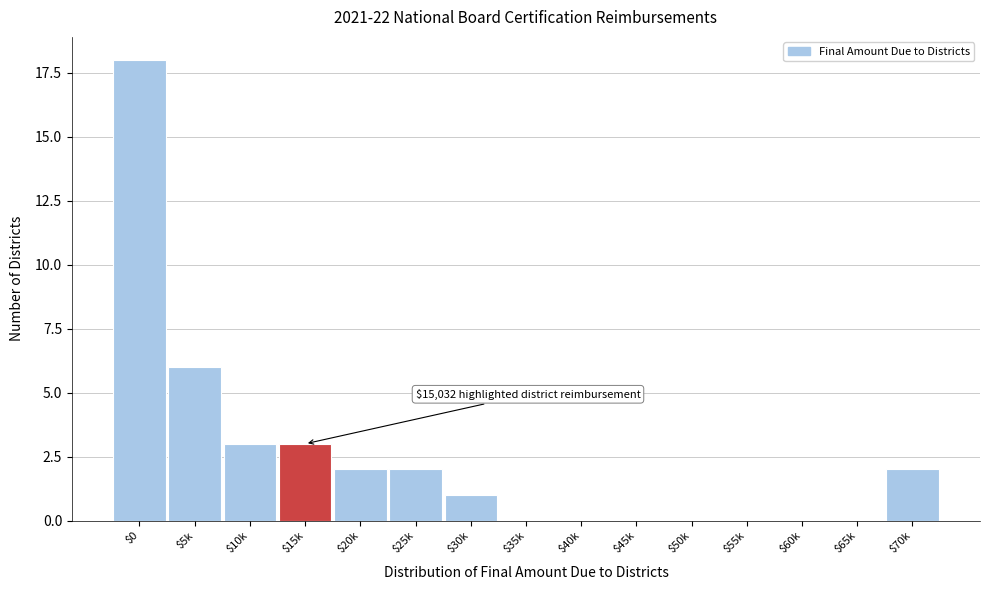

At which label is the value closest to 9?

$5k